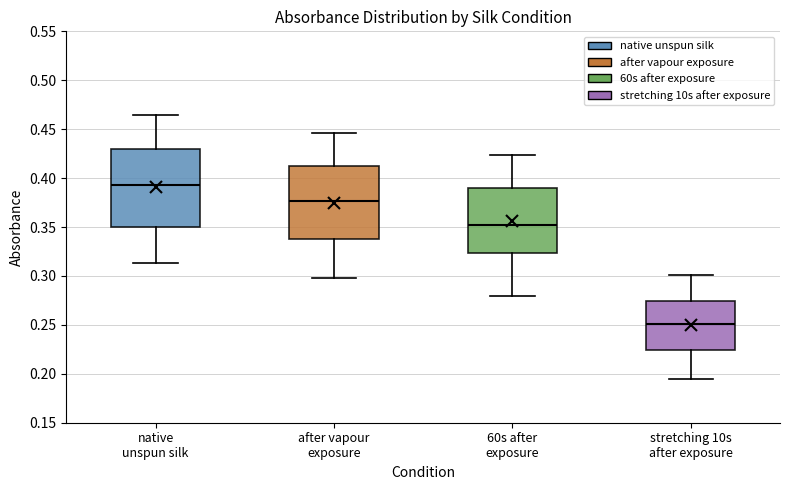

Reading left to right, transcribe this box plot: for each box, give where its median line is, the range the box spans, and where its two whiskers end, as read against the y-axis. The values are not printed on the chart, so give them approximately, as read against the axis.

native unspun silk: median 0.395, box 0.350 to 0.430, whiskers 0.315 to 0.465
after vapour exposure: median 0.375, box 0.340 to 0.415, whiskers 0.295 to 0.445
60s after exposure: median 0.350, box 0.325 to 0.390, whiskers 0.280 to 0.425
stretching 10s after exposure: median 0.250, box 0.225 to 0.275, whiskers 0.195 to 0.300